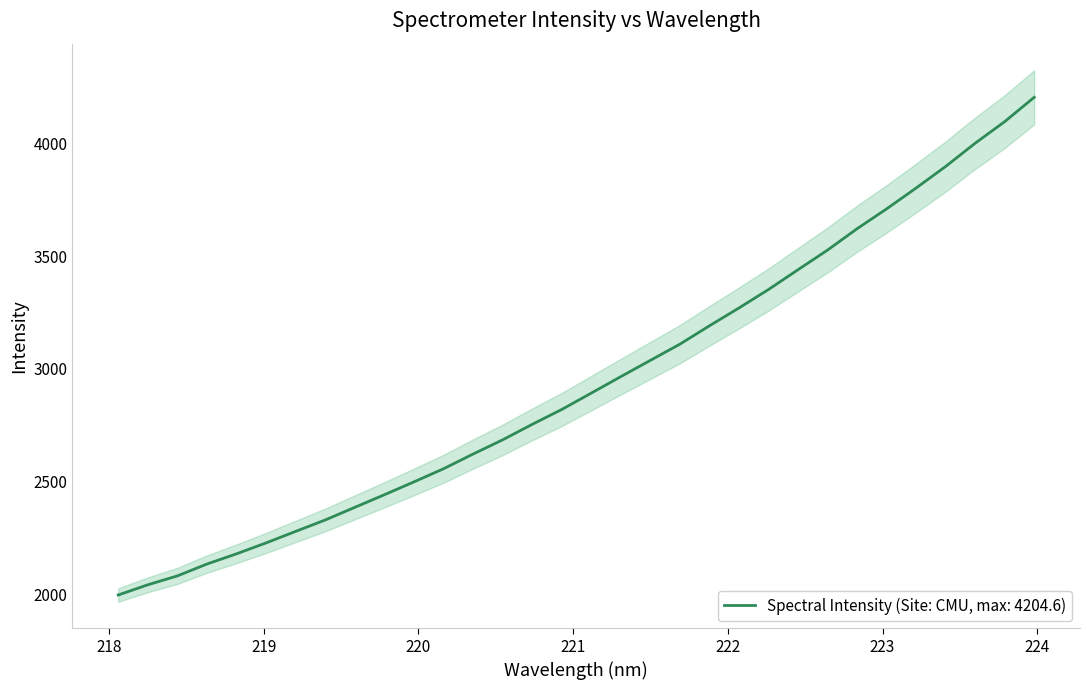

How many categories are shown in the chart?

32